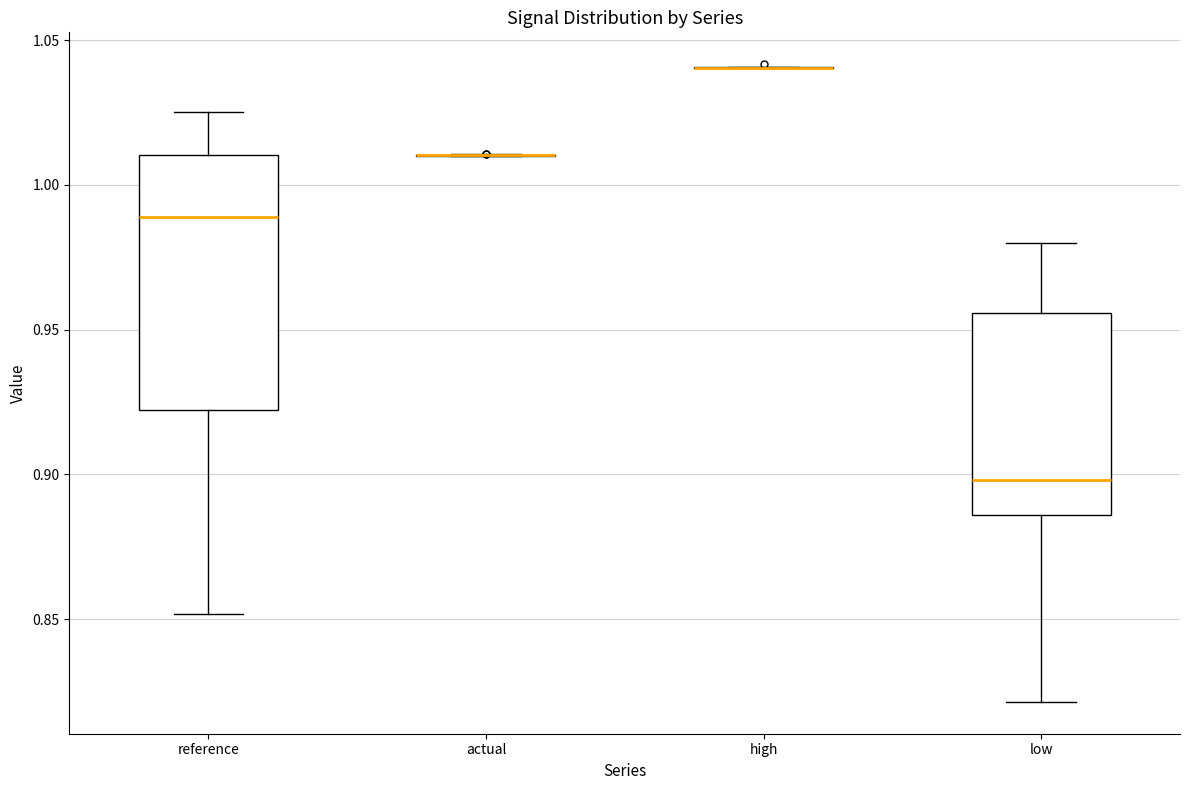

Reading left to right, transcribe this box plot: for each box, give where its median line is, the range the box spans, and where its two whiskers end, as read against the y-axis. The values are not printed on the chart, so give them approximately, as read against the axis.

reference: median 0.990, box 0.920 to 1.010, whiskers 0.850 to 1.025
actual: box collapsed to a line at 1.010, whiskers 1.010 to 1.010
high: box collapsed to a line at 1.040, whiskers 1.040 to 1.040
low: median 0.900, box 0.885 to 0.955, whiskers 0.820 to 0.980